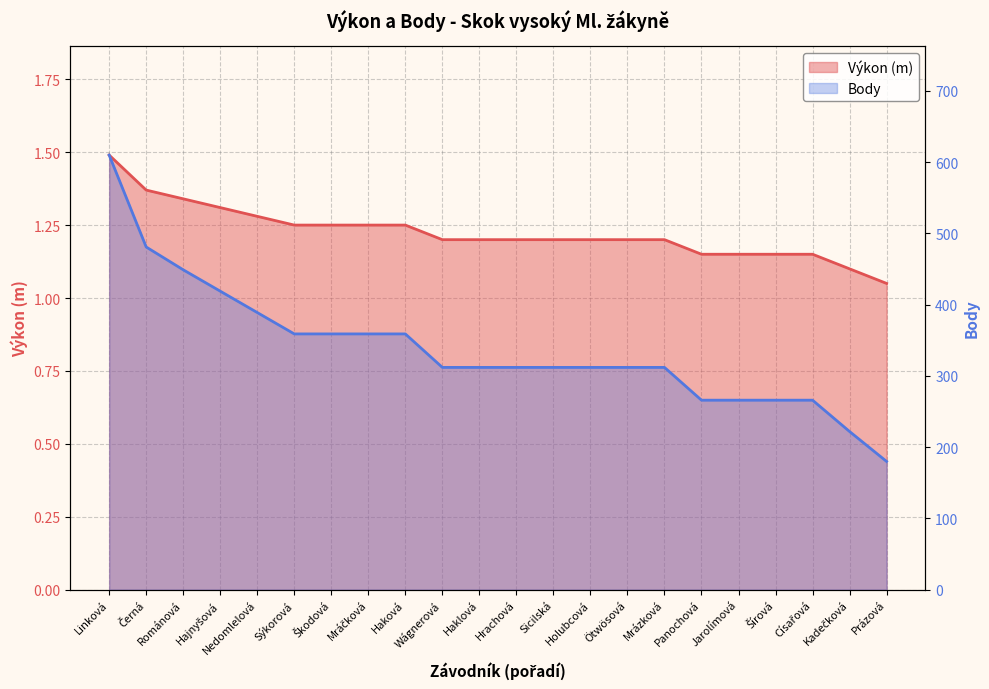

Rank the series by their maximum value, from highest to lowest.

Body, Výkon